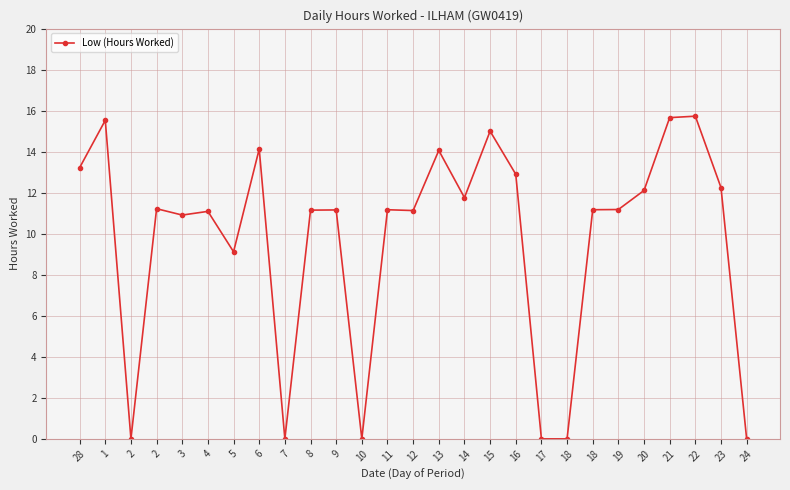

How many lines are shown in the chart?

1